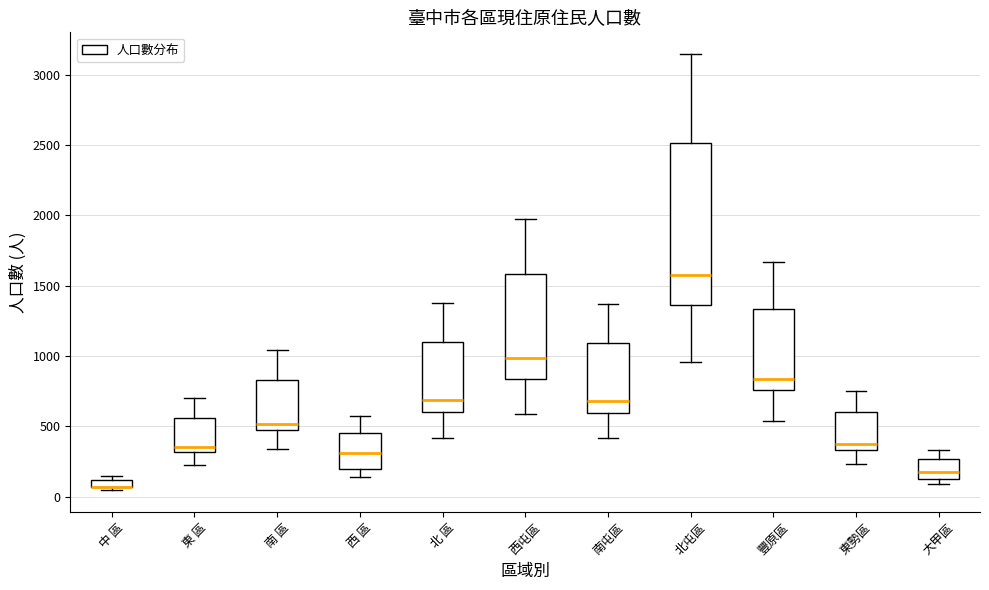

Where is the lower edge of the box for 大甲區 on the y-axis? The values are not printed on the chart, so give them approximately, as read against the axis.

150